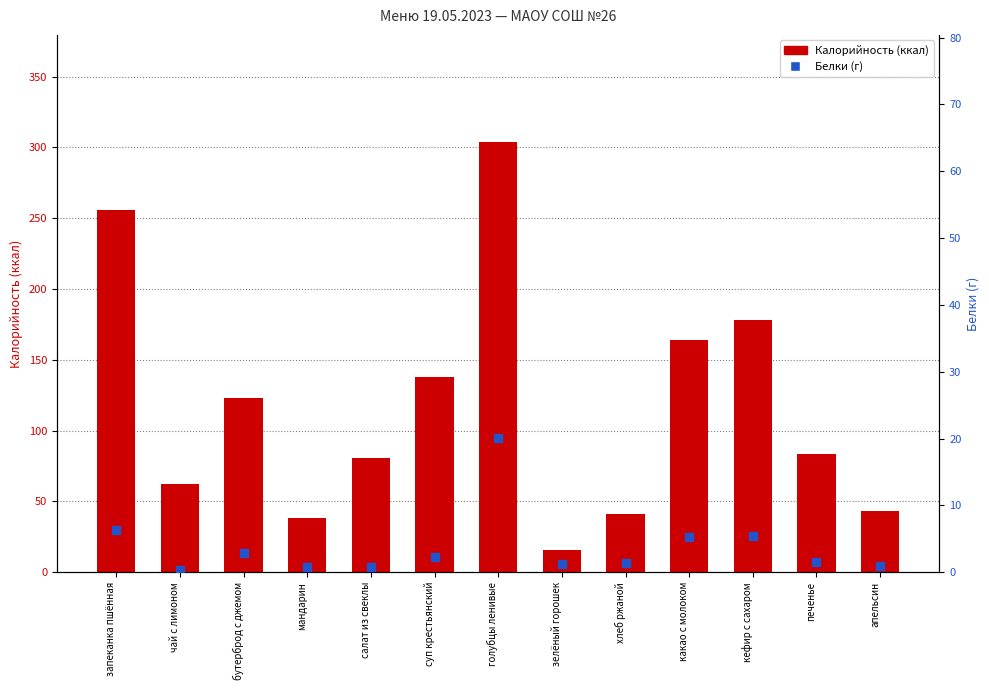

Which series reaches the minimum Y coordinate?

Белки